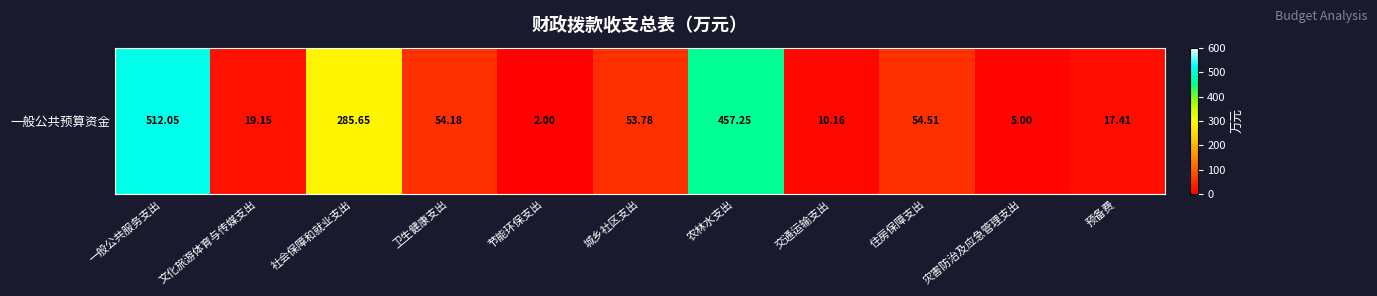

What is the smallest value displayed?

2.0